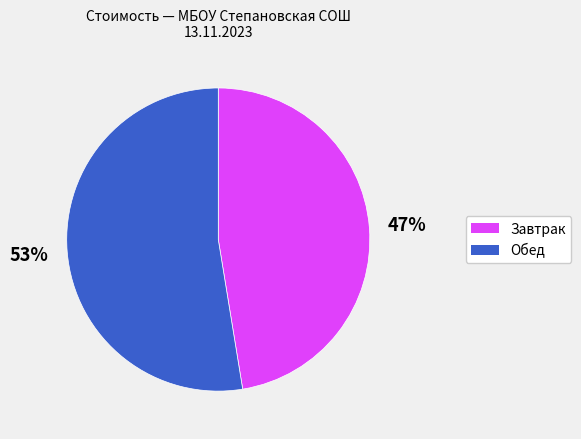

Does any single category account for the majority?

Yes